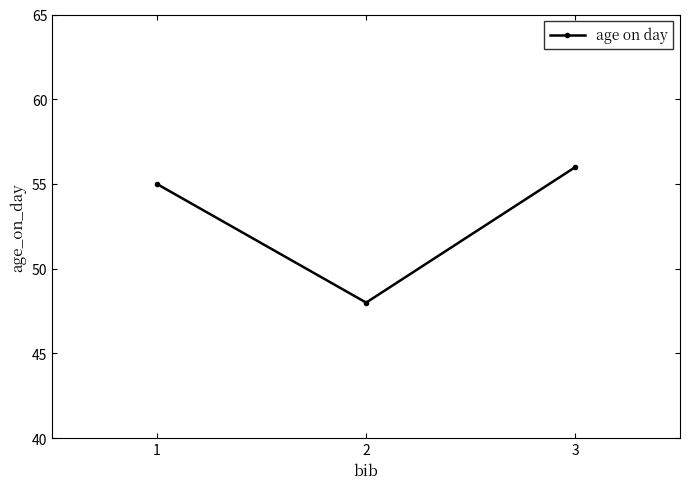

Where is the data nearest to the value 52?

1